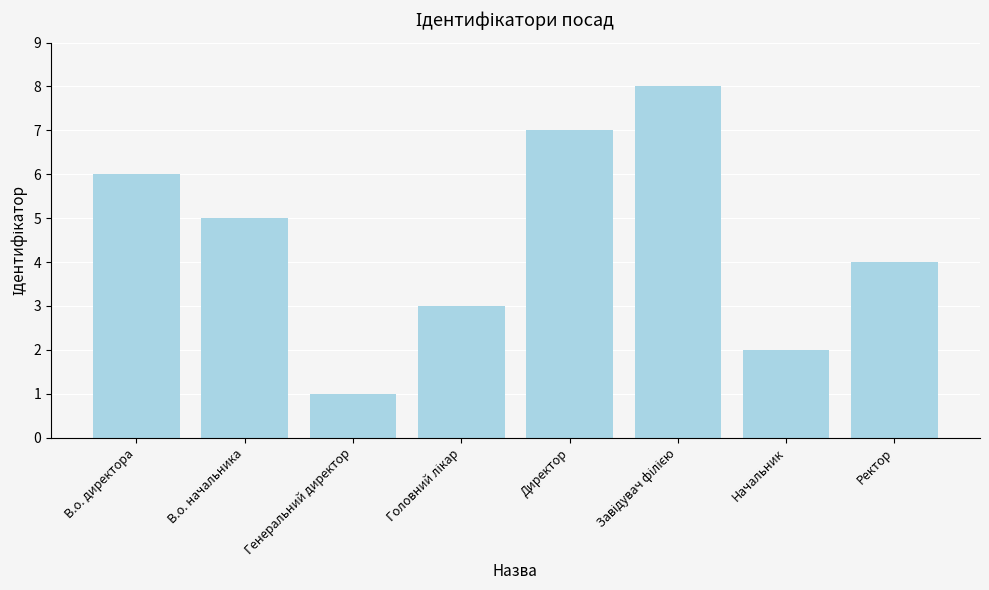

What position from the left is В.о. директора?

1